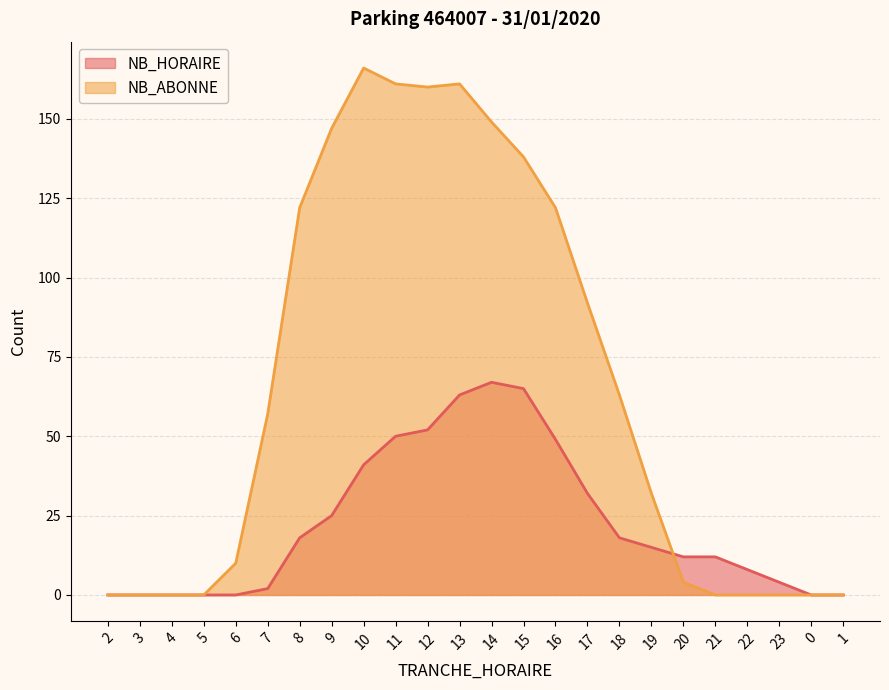

After their last crossing, which series has the higher values: NB_HORAIRE or NB_ABONNE?

NB_HORAIRE